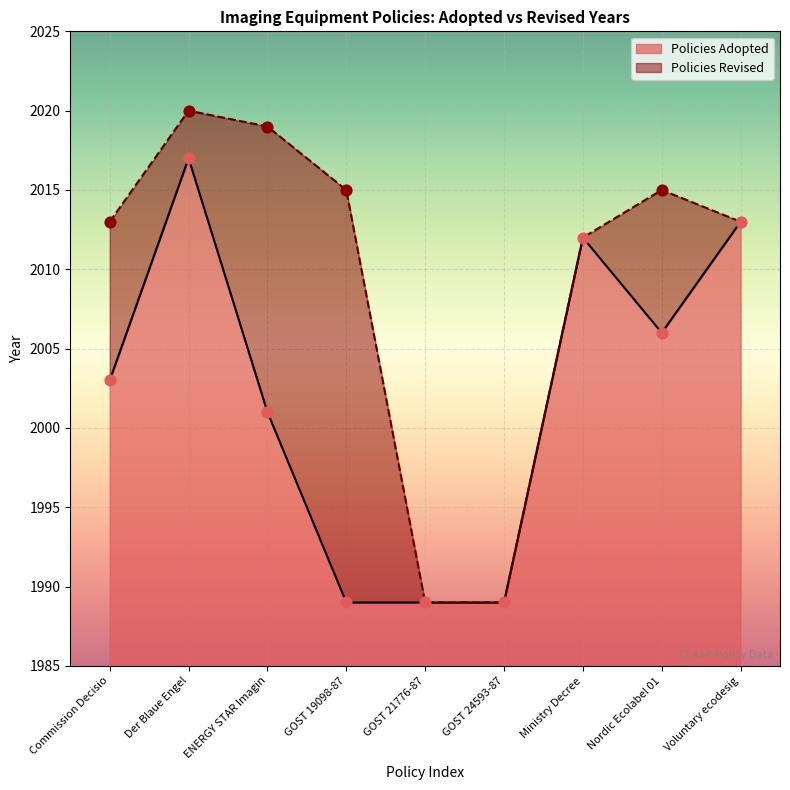

What is the ratio of the value at Ministry Decree to the value at GOST 19098-87?

1.0